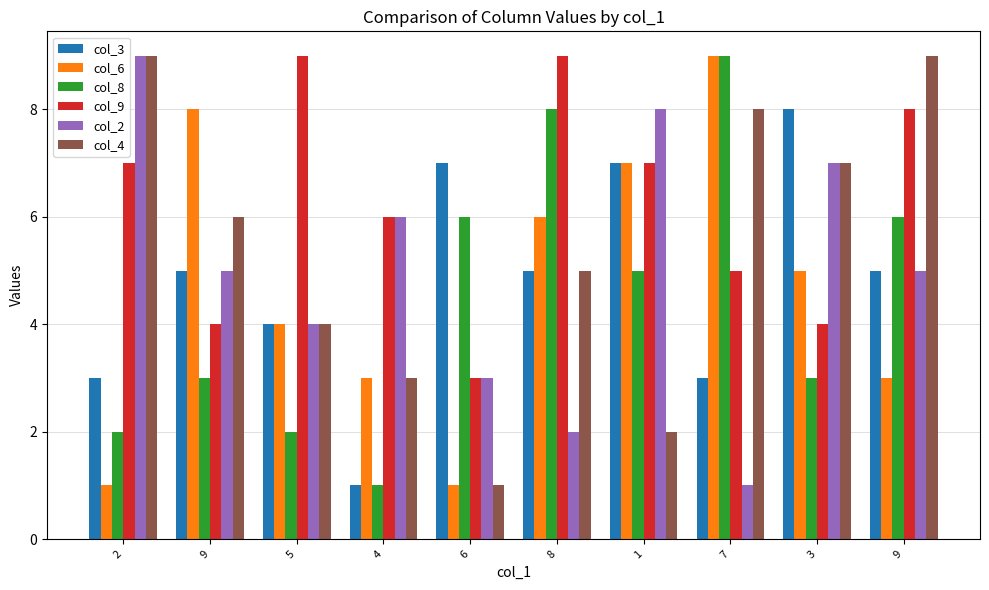

How many bars are there in each group?

6